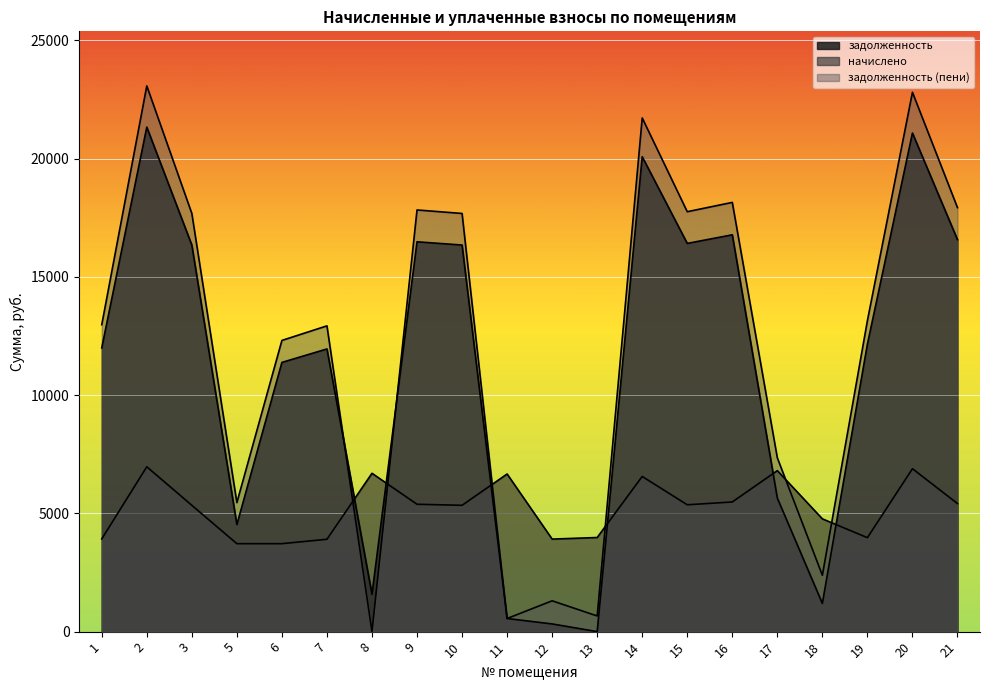

Where is the first local minimum for задолженность (пени)?

5